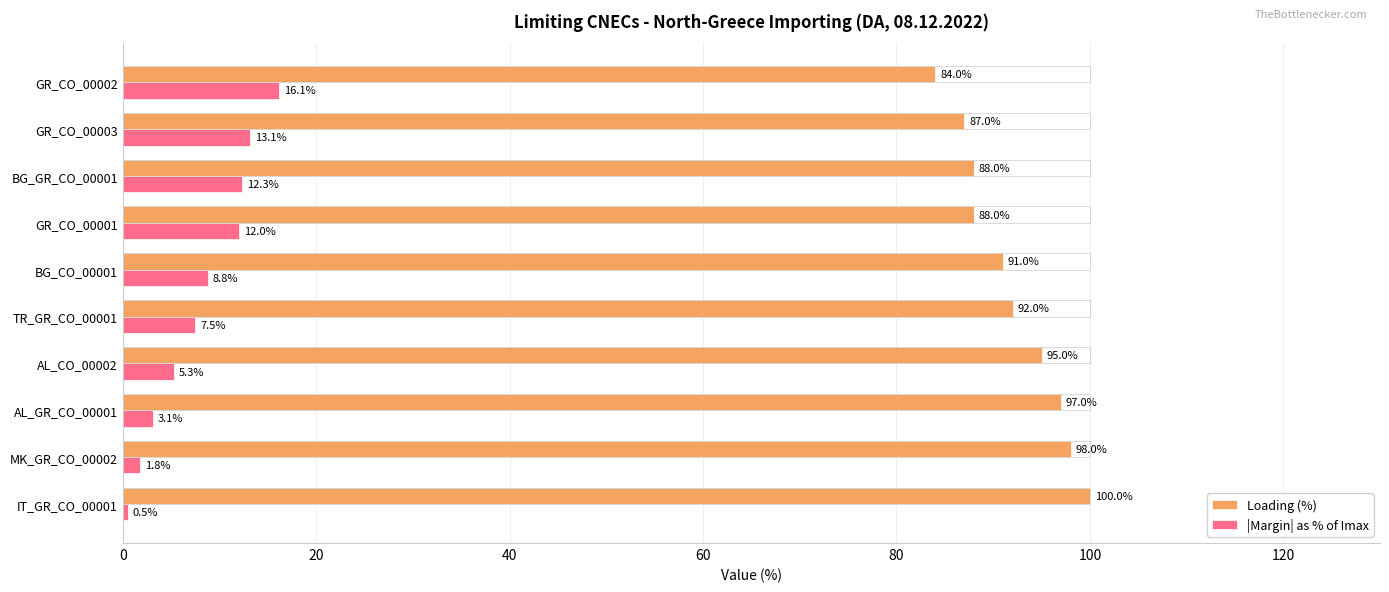

List the series in order of their overall mean, lowest first.

|Margin| as % of Imax, Loading (%)